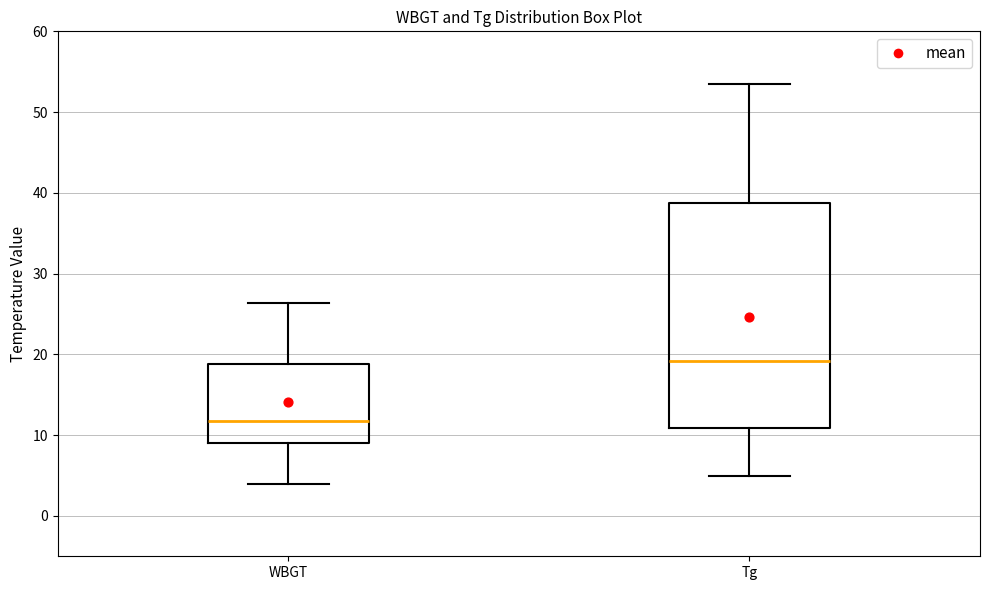

Where is the upper edge of the box for Tg on the y-axis? The values are not printed on the chart, so give them approximately, as read against the axis.

39